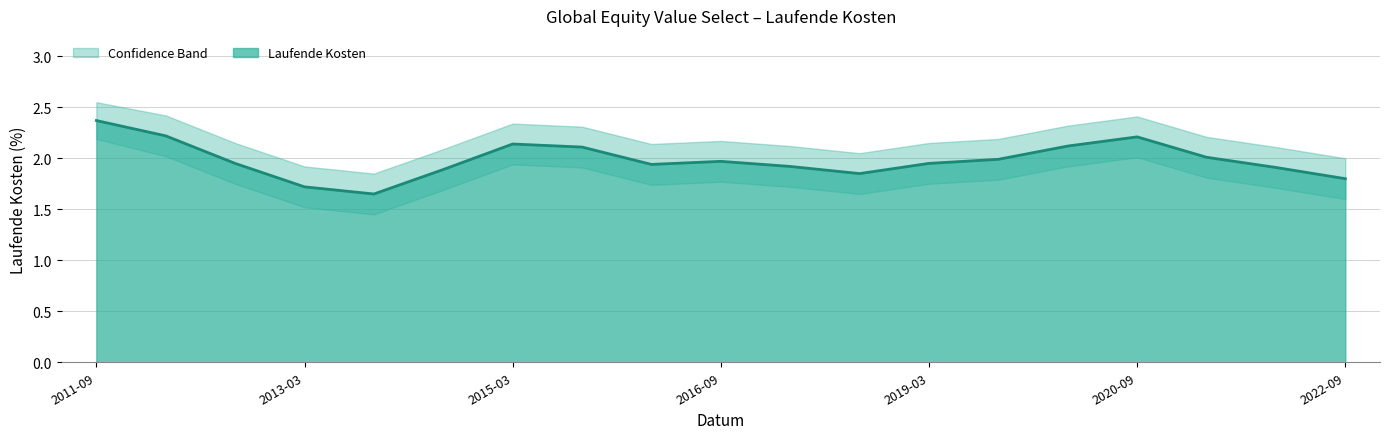

How many interior local valleys does the Laufende Kosten series have?

3